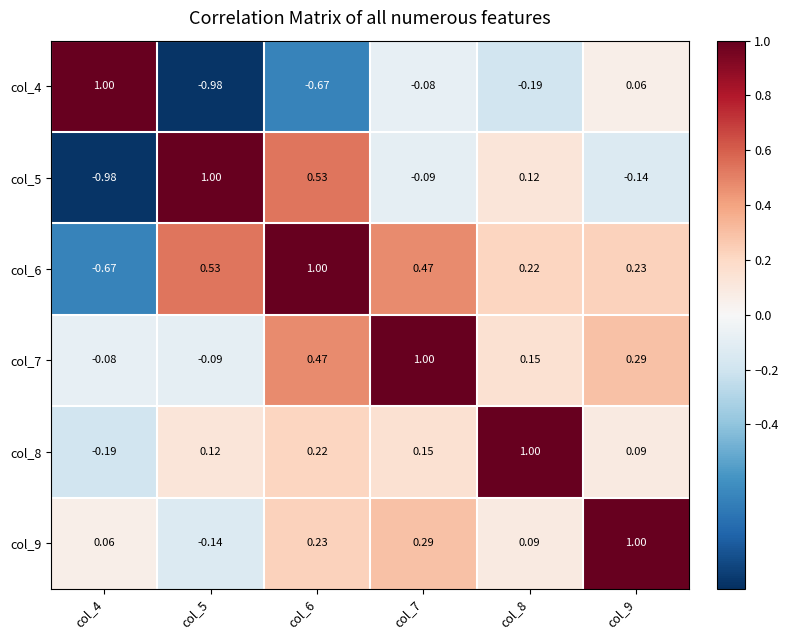

Which series has the largest total across all categories?

col_6